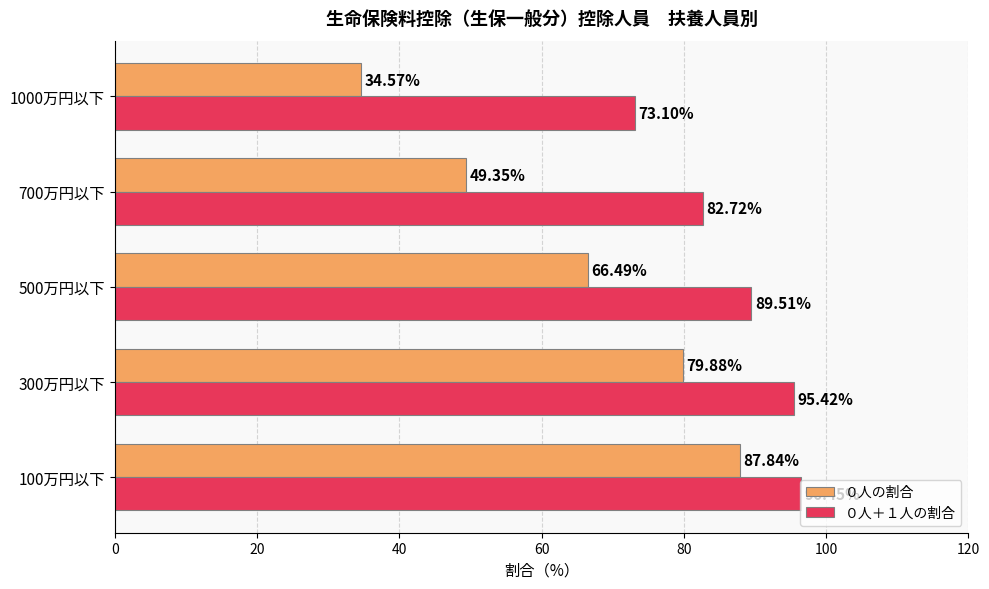

List the labels in order of ０人＋１人の割合 value, smallest first.

1000万円以下, 700万円以下, 500万円以下, 300万円以下, 100万円以下